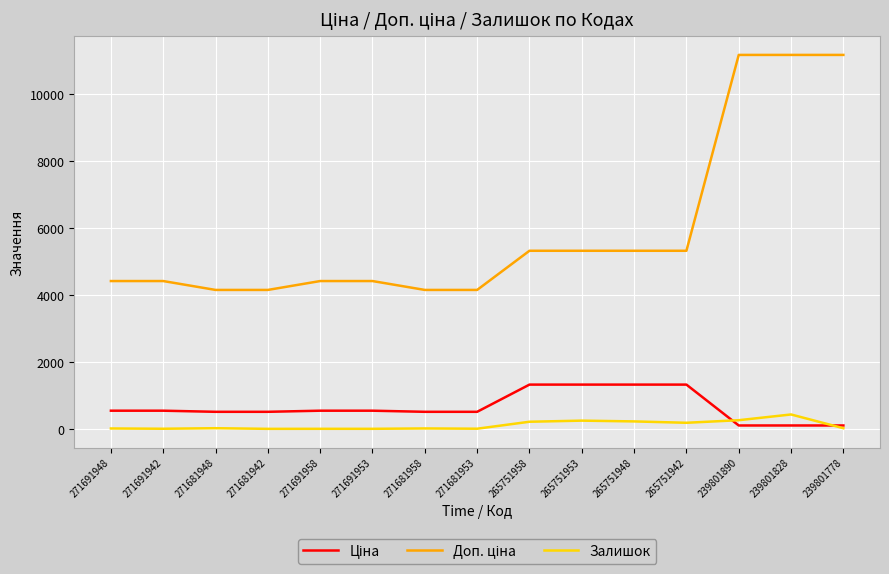

What is the greatest value displayed?

11169.0